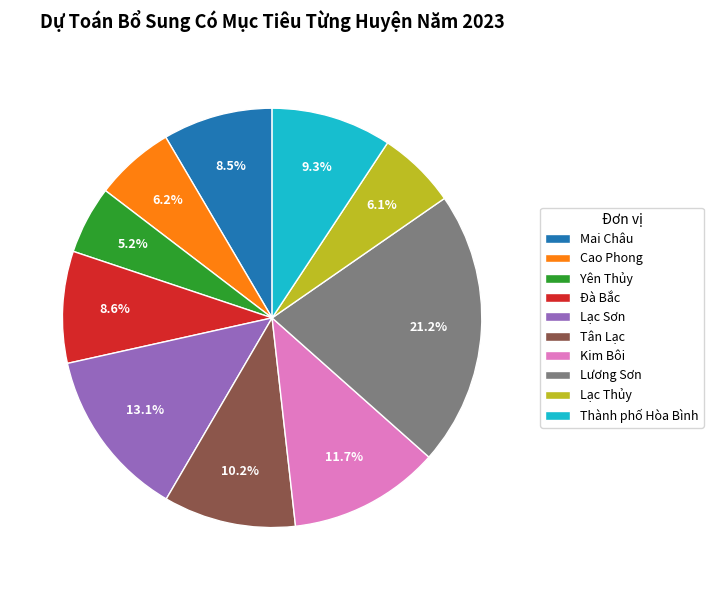

Which has a higher value, Mai Châu or Yên Thủy?

Mai Châu